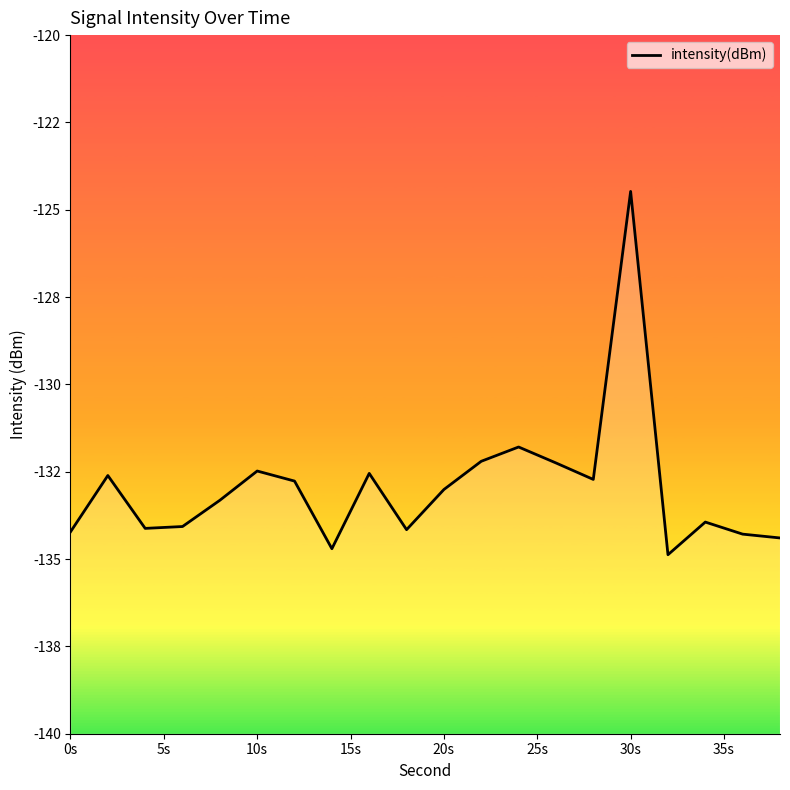

Which category has the highest value across all series?

30s